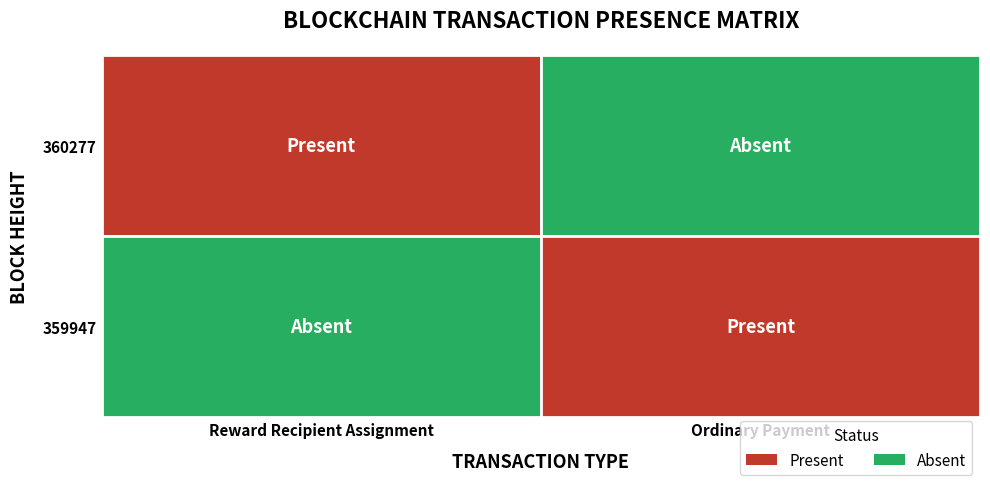

What is the difference between the 360277 values at 360277 and 359947?

1